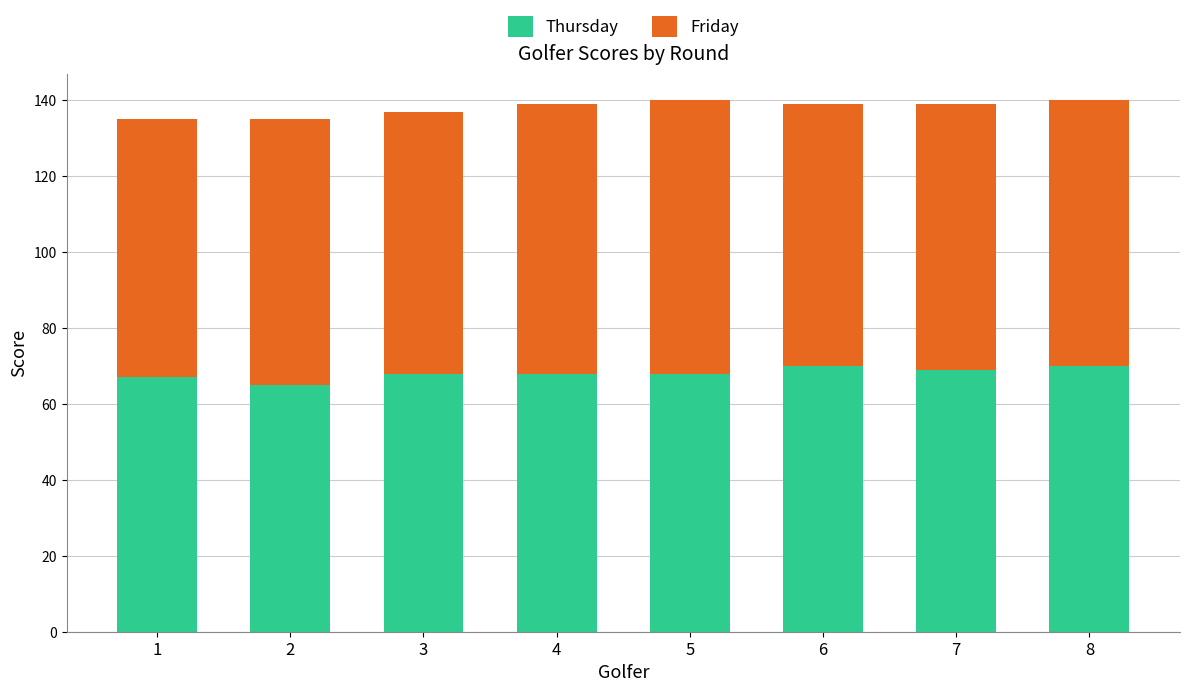

How many bars are there in total?

8